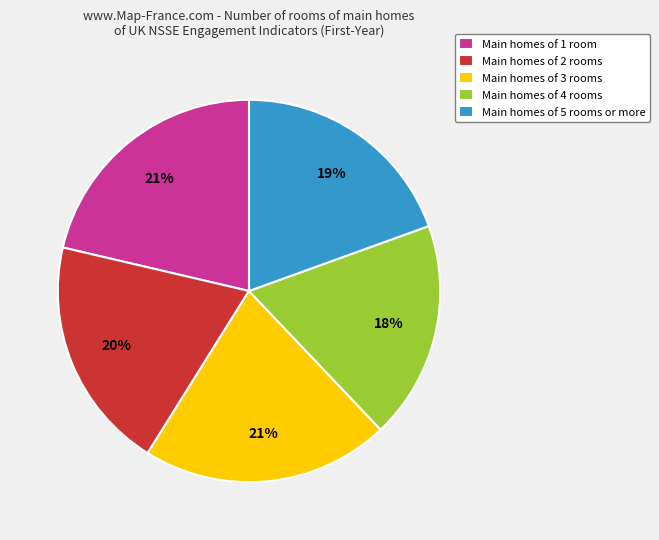

What is the ratio of the value at Main homes of 4 rooms to the value at Main homes of 3 rooms?

0.9